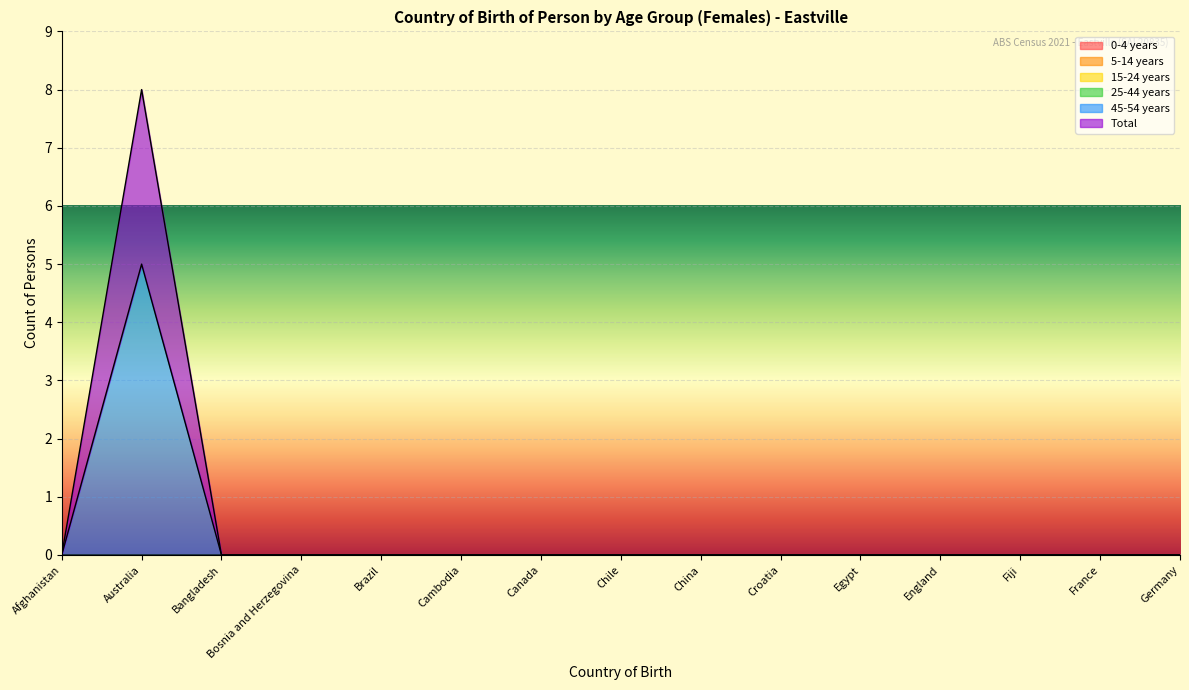

Rank the categories by 5-14 years value from highest to lowest.

Afghanistan, Australia, Bangladesh, Bosnia and Herzegovina, Brazil, Cambodia, Canada, Chile, China, Croatia, Egypt, England, Fiji, France, Germany